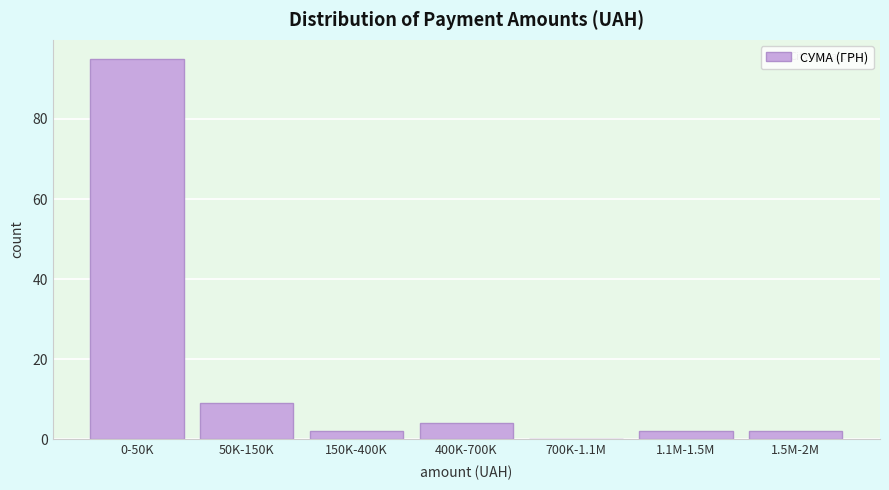

Reading left to right, transcribe all the data shown in this chart.

0-50K=95	50K-150K=9	150K-400K=2	400K-700K=4	700K-1.1M=0	1.1M-1.5M=2	1.5M-2M=2